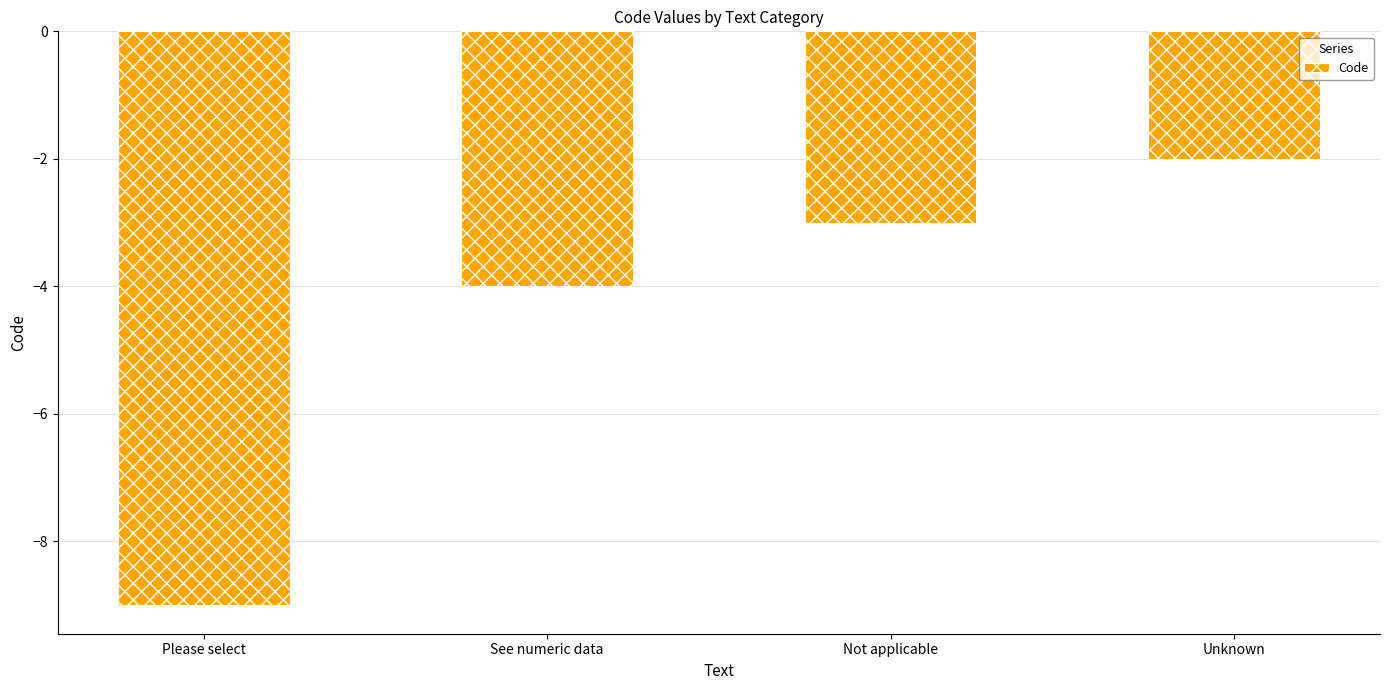

What is the label of the 2nd bar from the left?

See numeric data